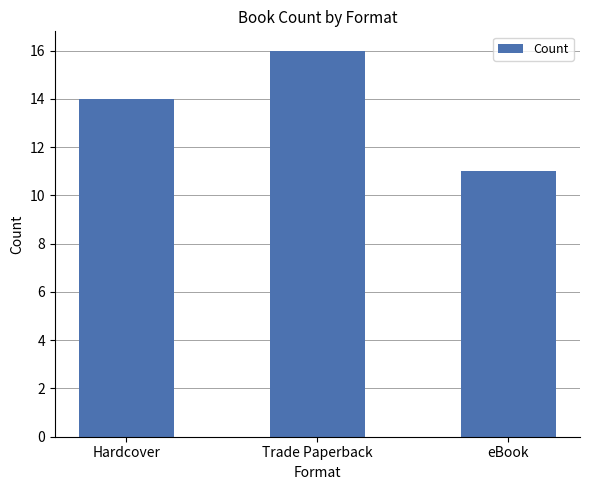

List the labels in order of value, largest first.

Trade Paperback, Hardcover, eBook